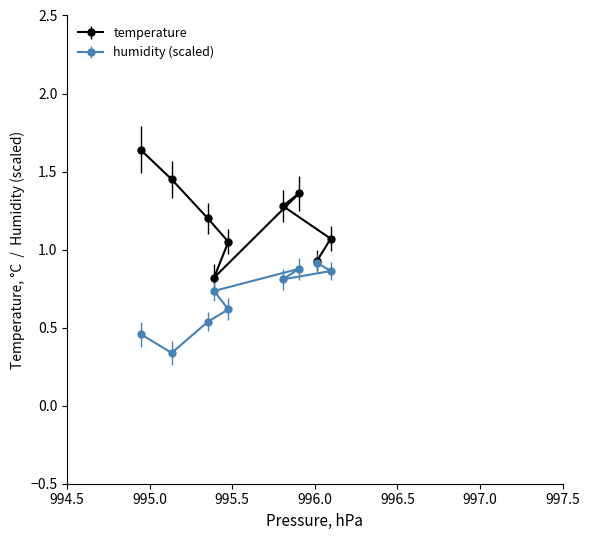

At 00:15, list the series in order from largest to smallest.

temperature, humidity